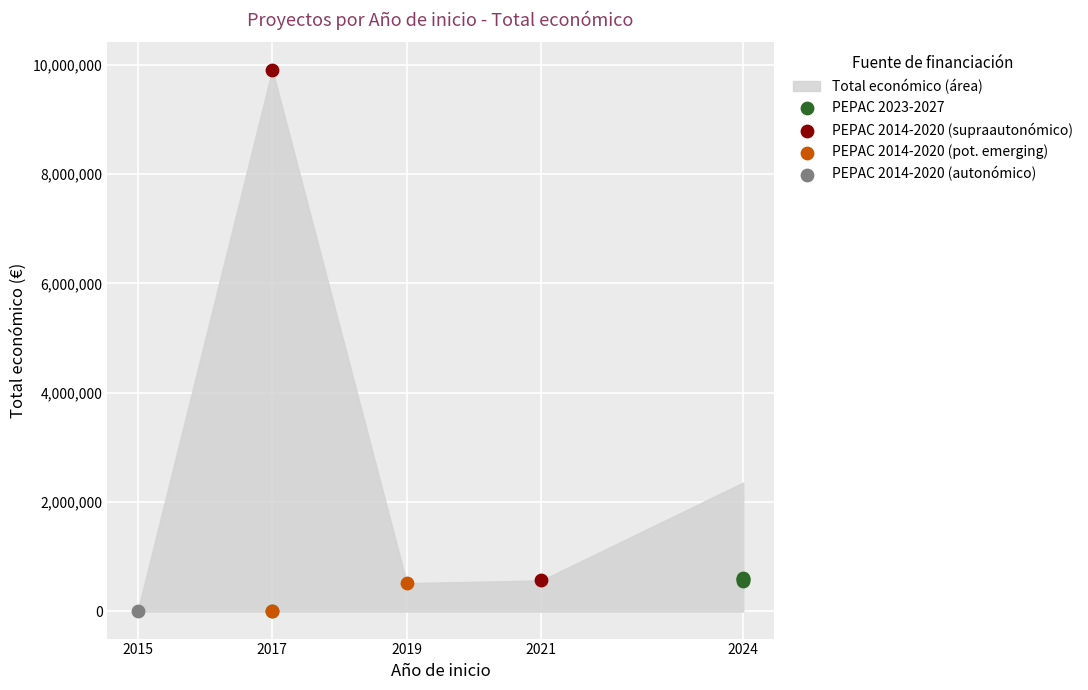

Which has a higher value, 2024 or 2015?

2024